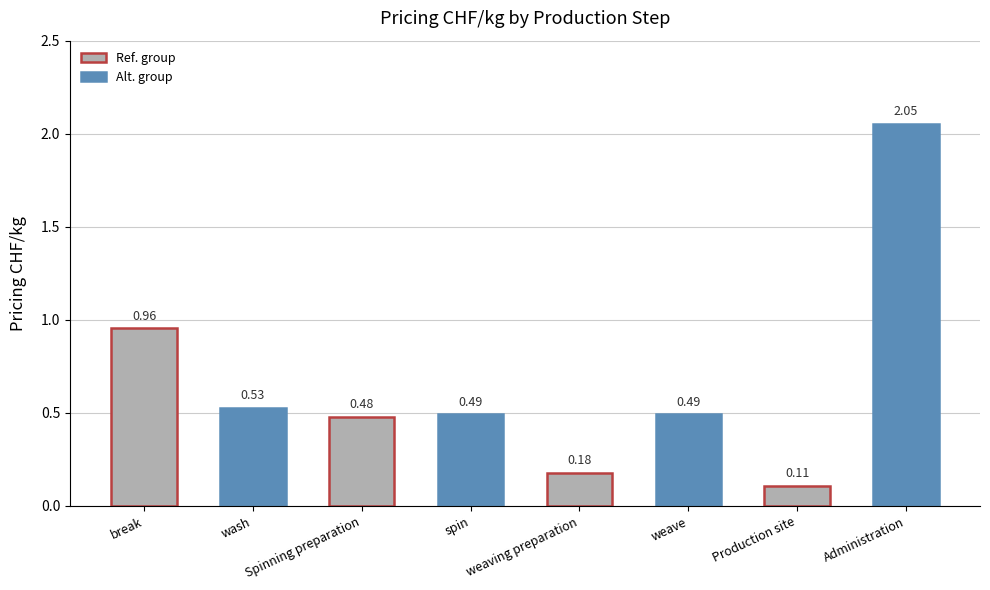

Count the number of categories in the chart.

8